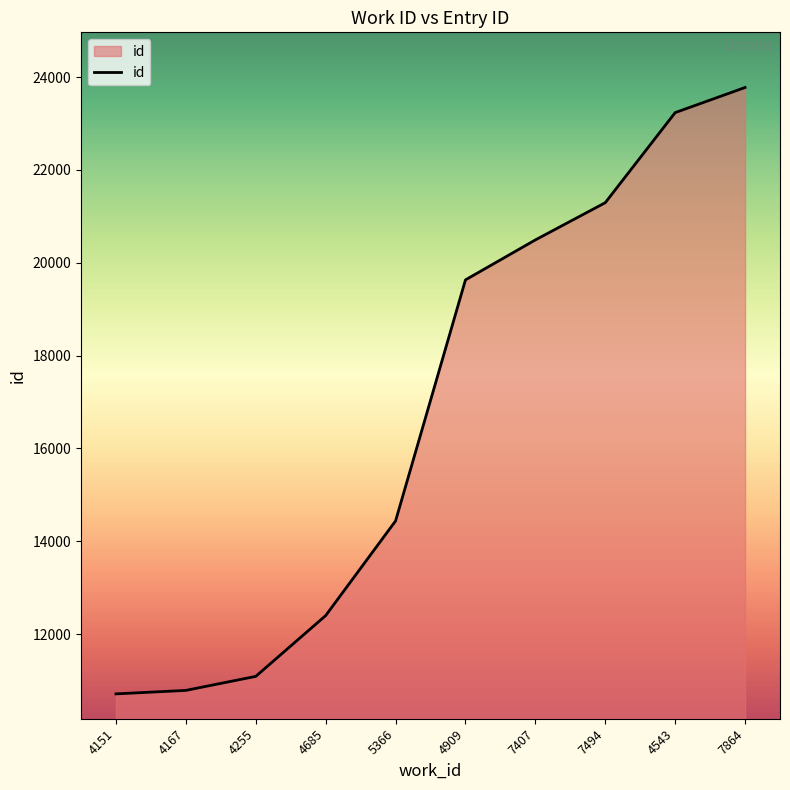

What is the change in value from 4167 to 4255?

+302